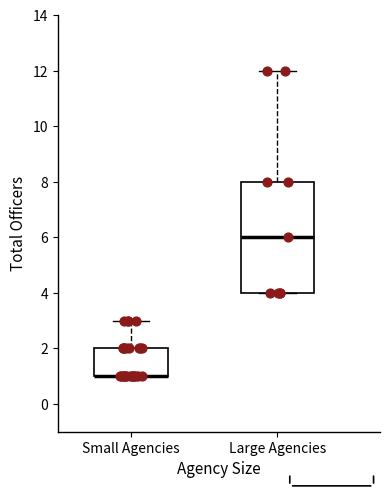

Comparing the boxes themselves (not the whiskers), which one is the tallest?

Large Agencies